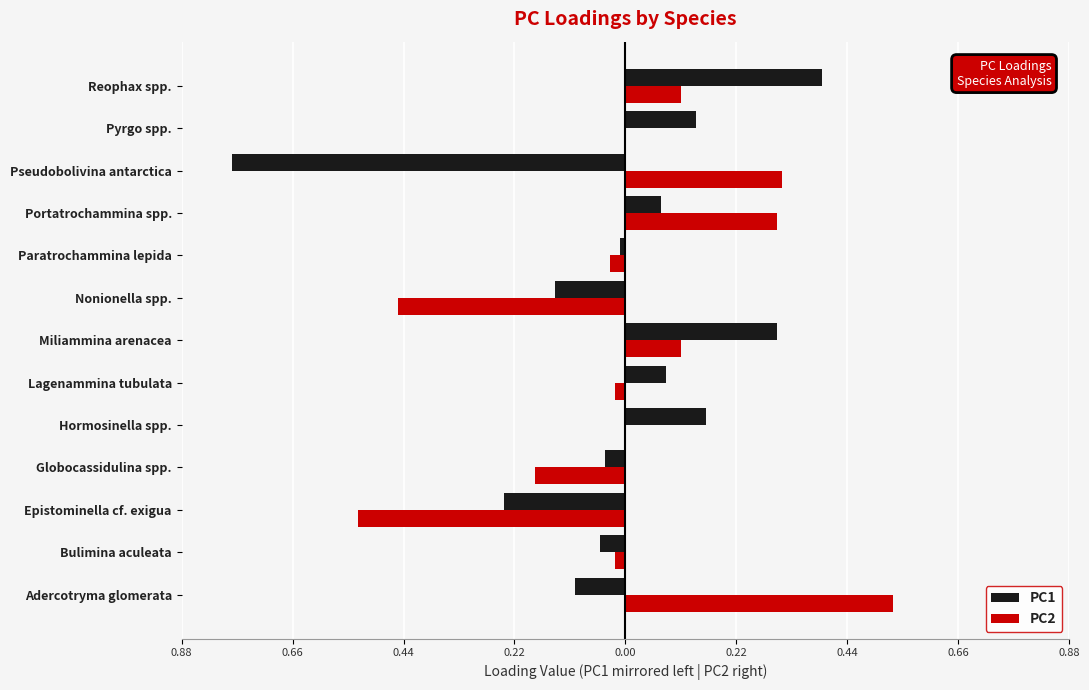

What are all the series names shown in the legend?

PC1, PC2